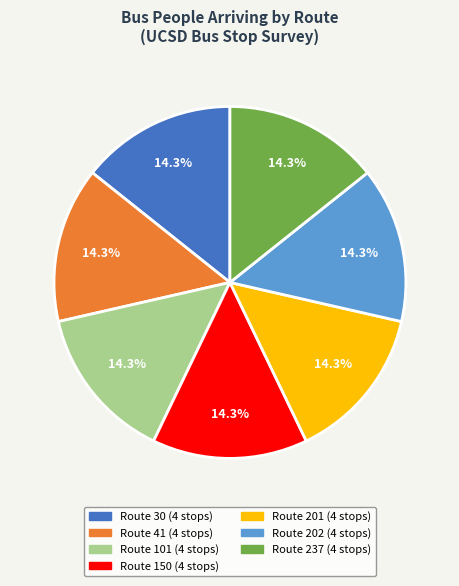

Is there a majority slice in this chart?

No